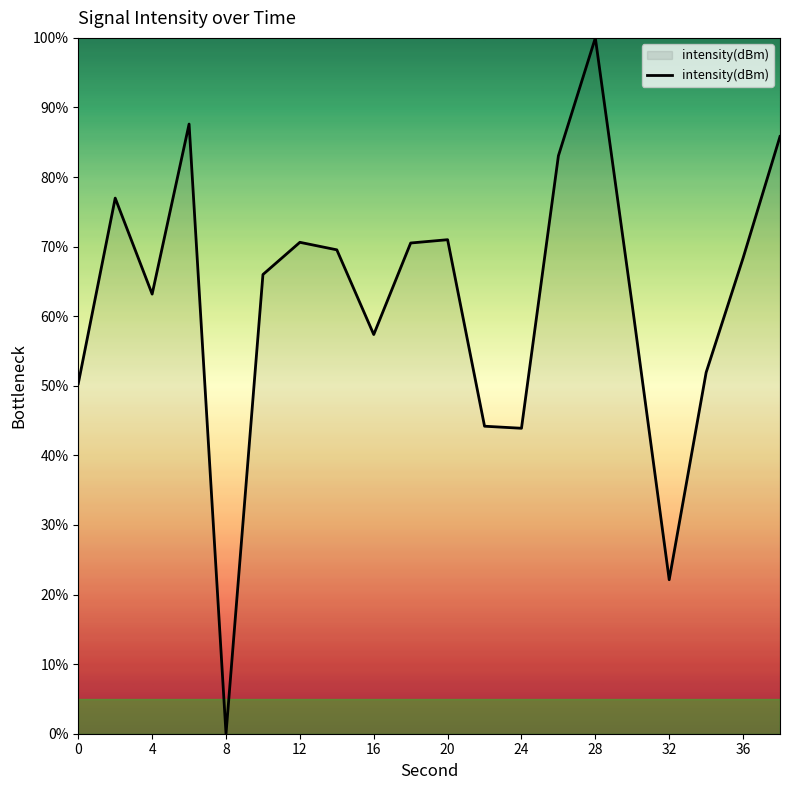

What is the maximum value shown in the chart?

100.0